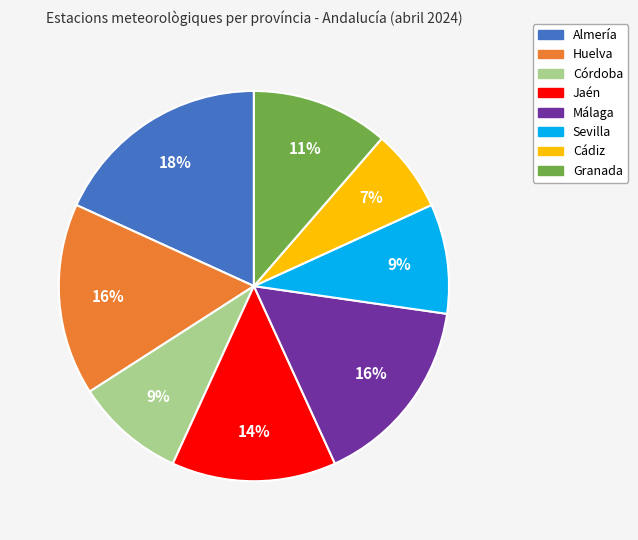

Is it true that Almería is 18% of the pie?

True